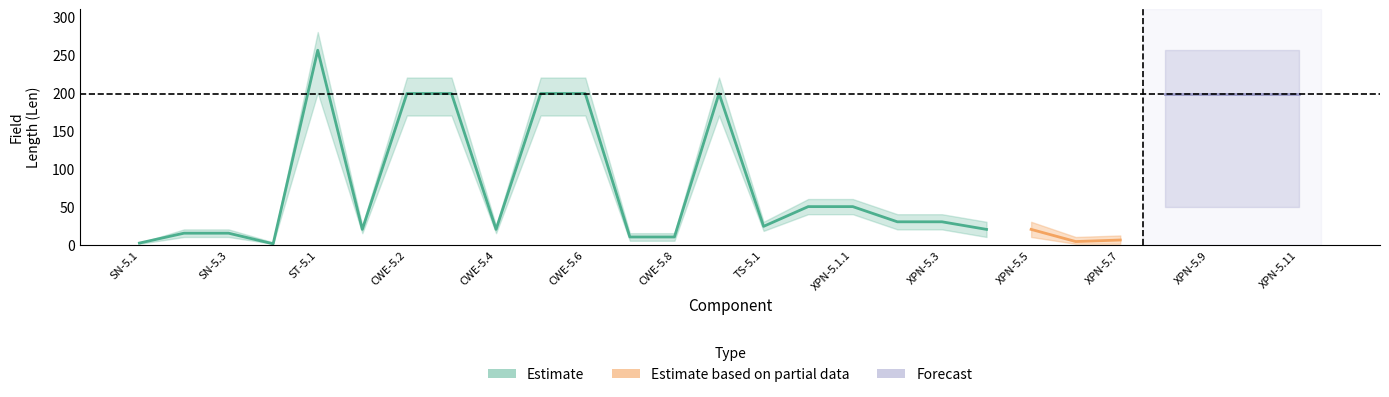

Where is Estimate nearest to the value 128?

CWE-5.2